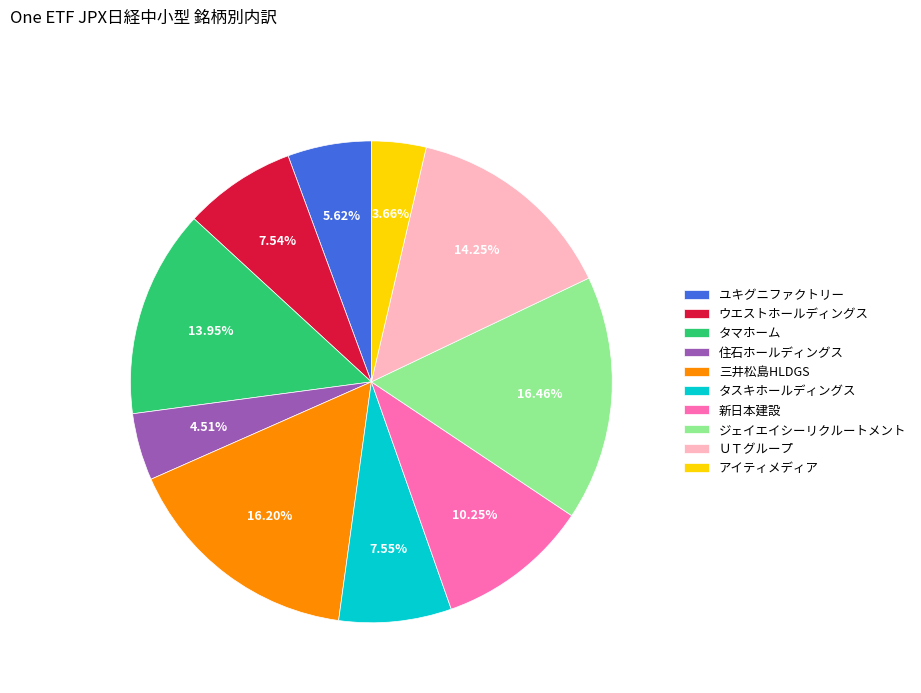

Does ウエストホールディングス account for over 50% of the chart?

No